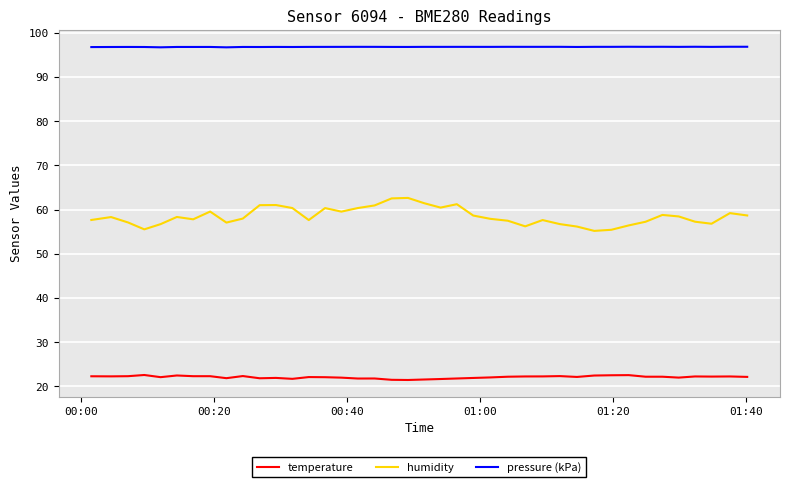

Which series has the largest total across all categories?

pressure (kPa)